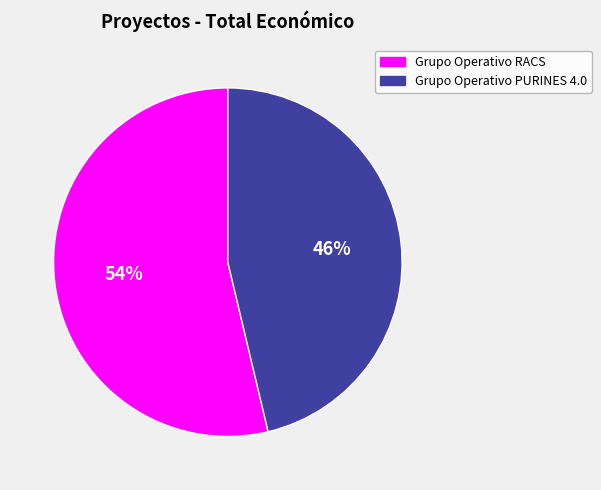

Is it true that Grupo Operativo PURINES 4.0 is 55% of the pie?

False